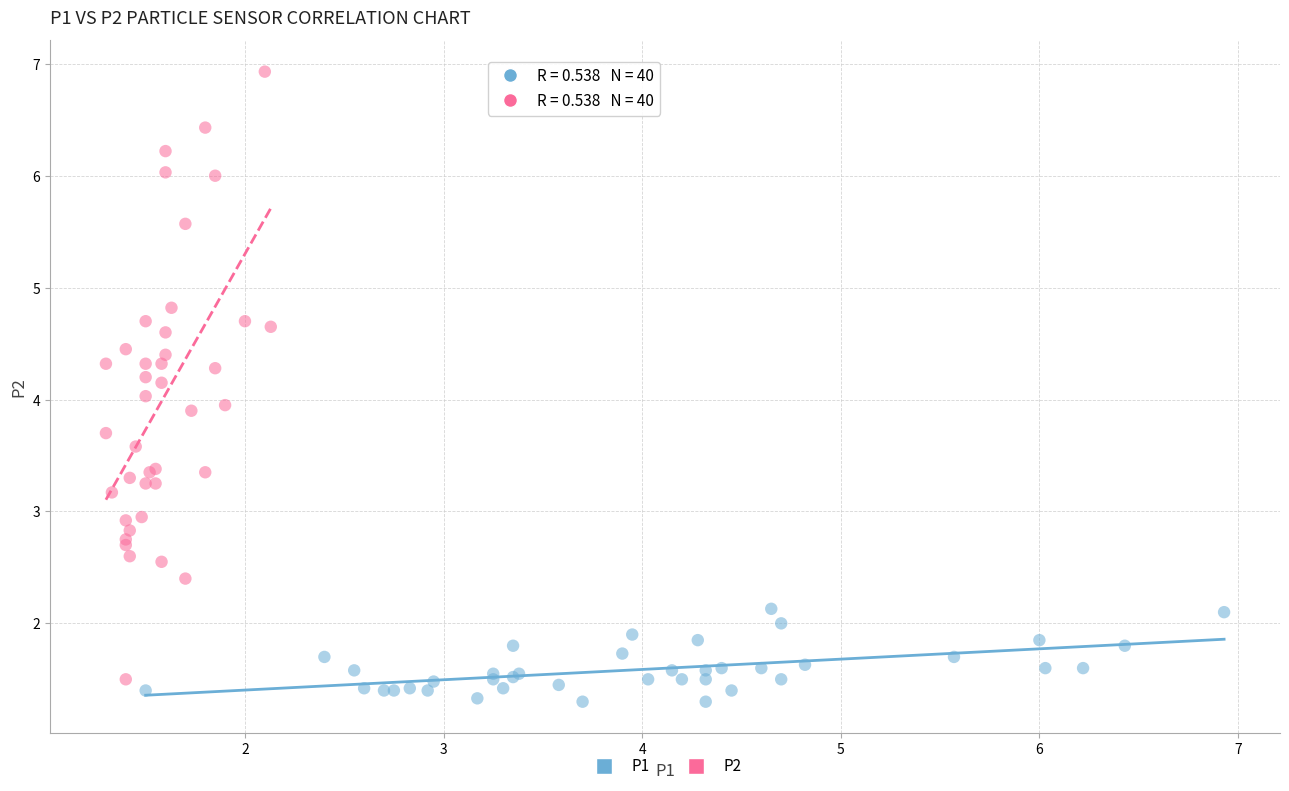

Which series reaches the maximum Y coordinate?

P2